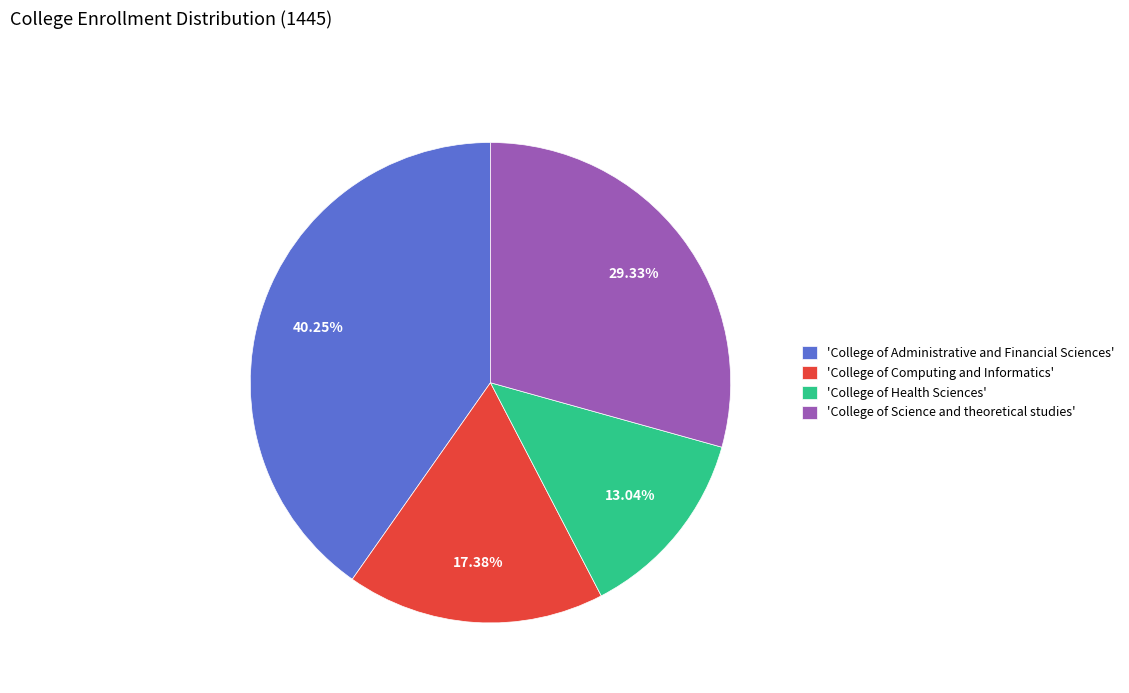

Is the sum of 'College of Health Sciences' and 'College of Science and theoretical studies' greater than half?

No